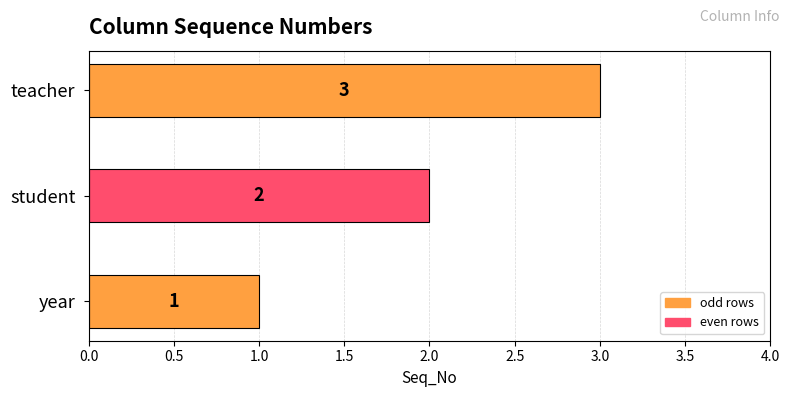

What is the change in value from year to teacher?

+2